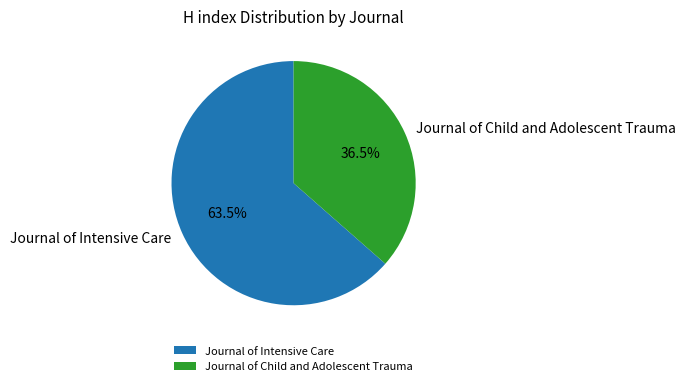

How many segments does this pie chart have?

2